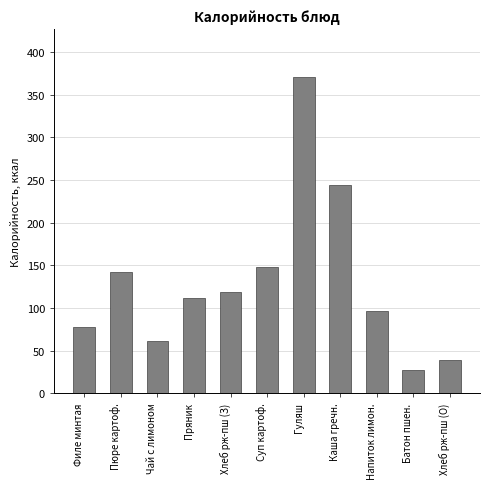

Reading left to right, extract all data points from this chart.

Филе минтая=78	Пюре картоф.=142	Чай с лимоном=62	Пряник=112	Хлеб рж-пш (З)=119	Суп картоф.=148	Гуляш=371	Каша гречн.=244	Напиток лимон.=96	Батон пшен.=28	Хлеб рж-пш (О)=39